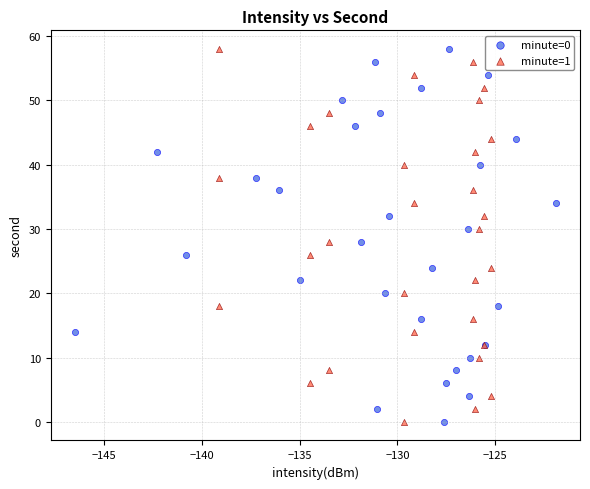

What are all the series names shown in the legend?

minute=0, minute=1